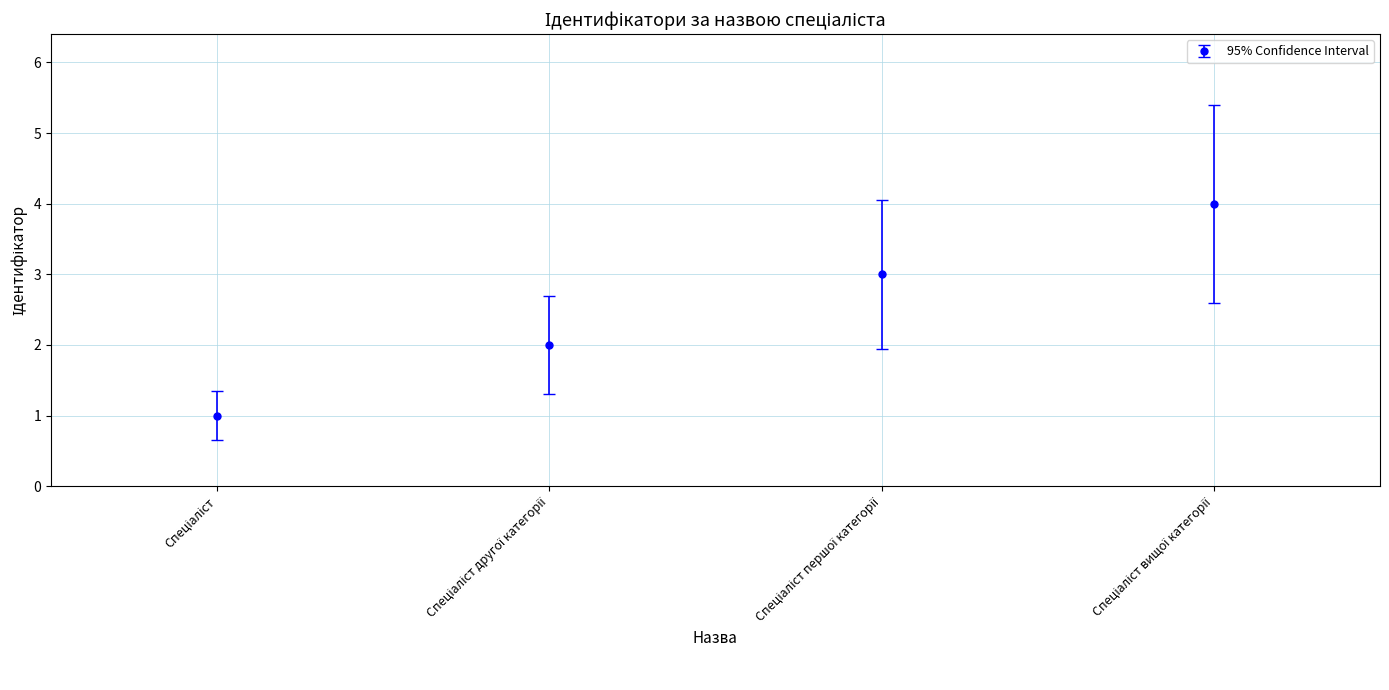

True or false: the data has more than 1 interior local peaks.

False